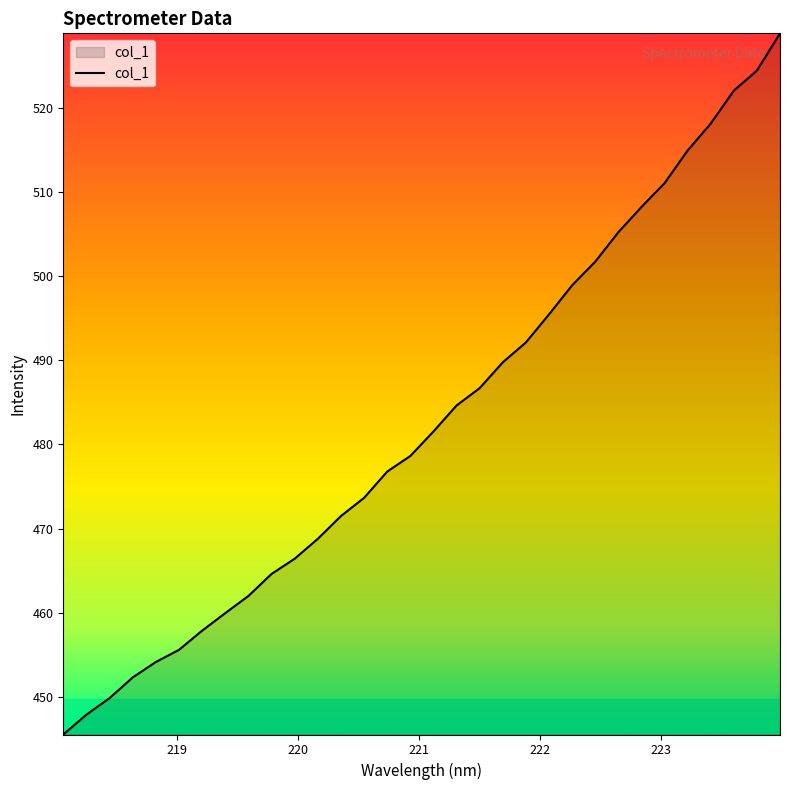

What is the difference between the maximum and minimum values?

83.3